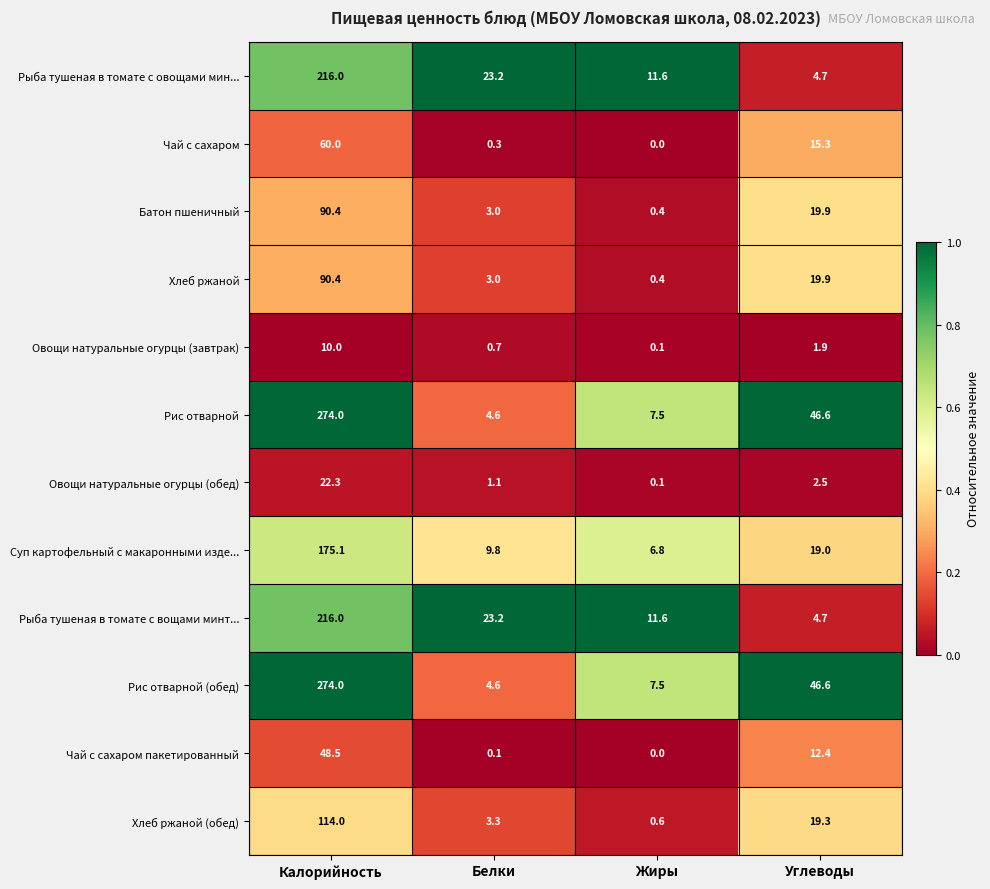

Read the Чай с сахаром value at Углеводы.

15.3